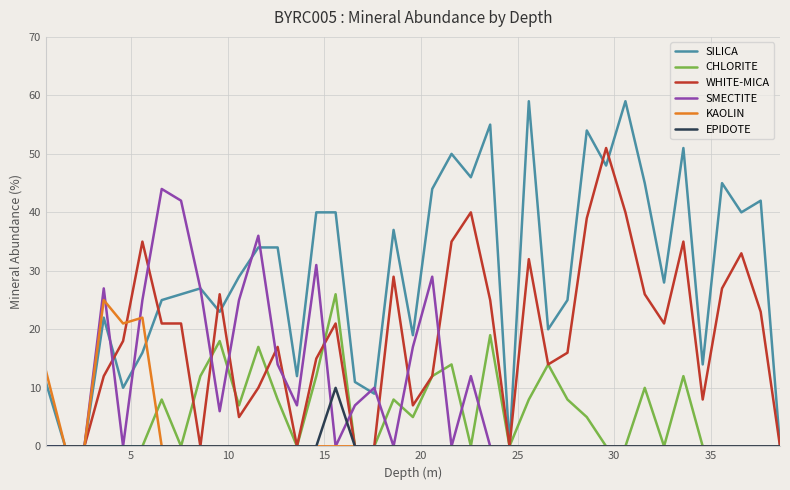

Which series has the largest range (max minus min)?

SILICA